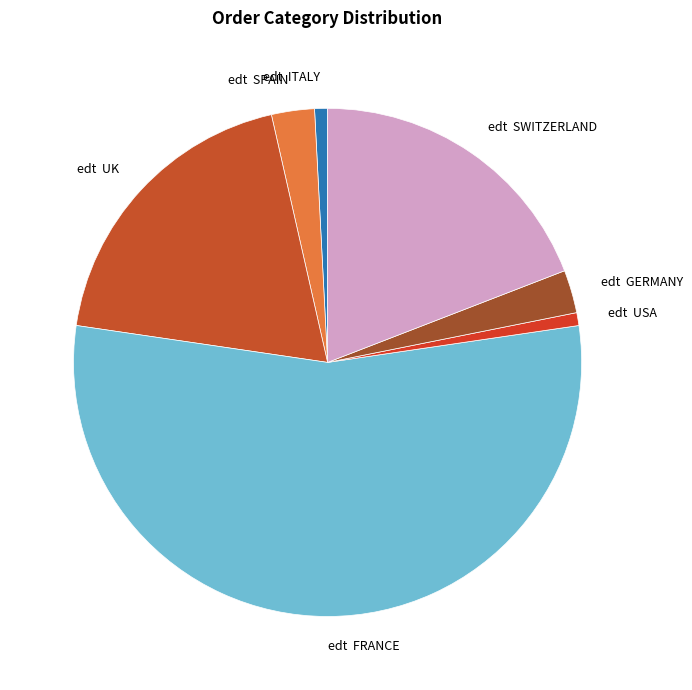

Which slice is the largest?

edt FRANCE